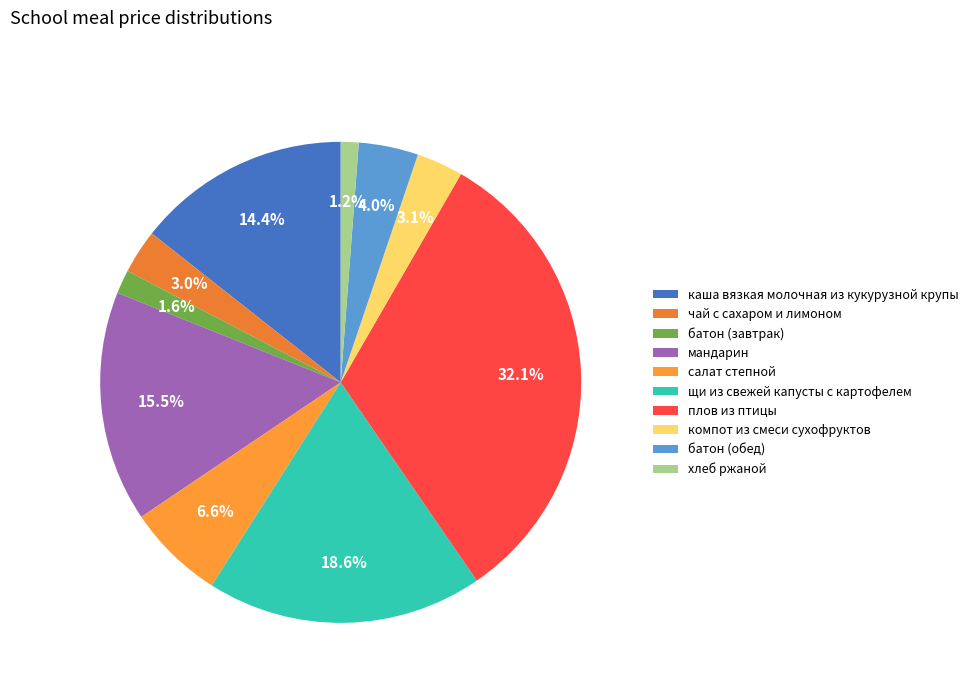

To the nearest percent, what portion does хлеб ржаной represent?

1%